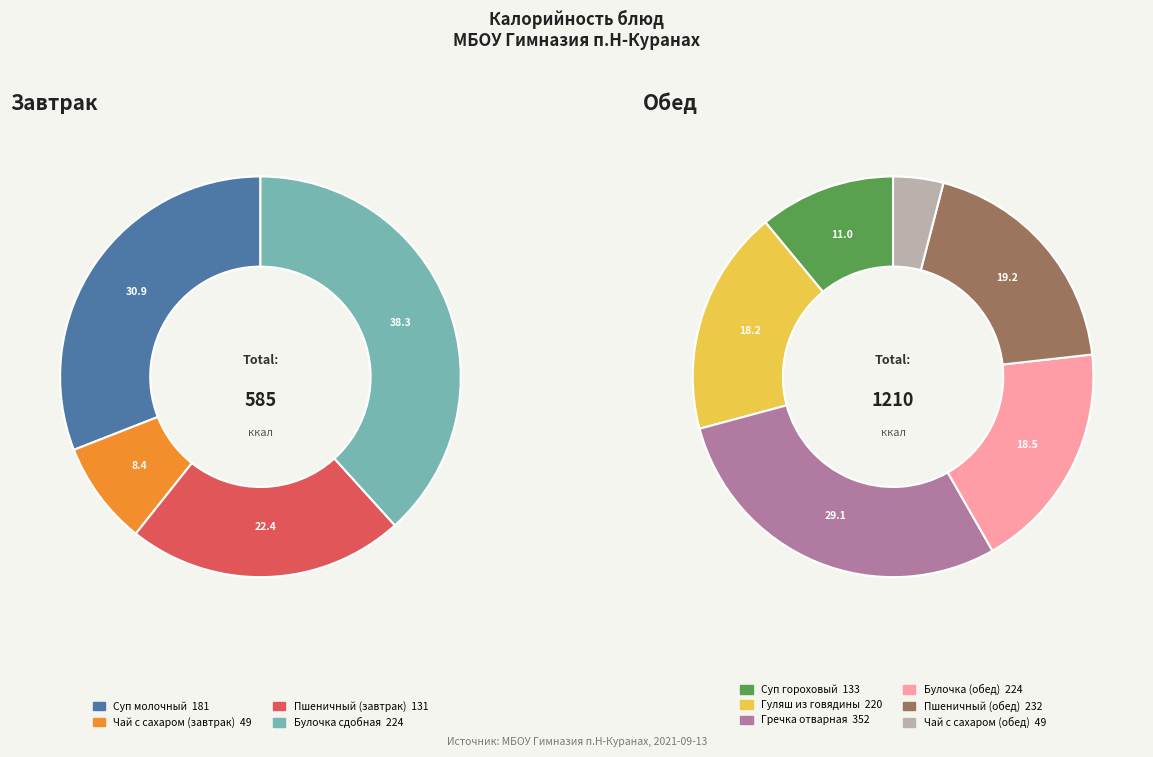

Is Булочка сдобная the majority of the pie?

No